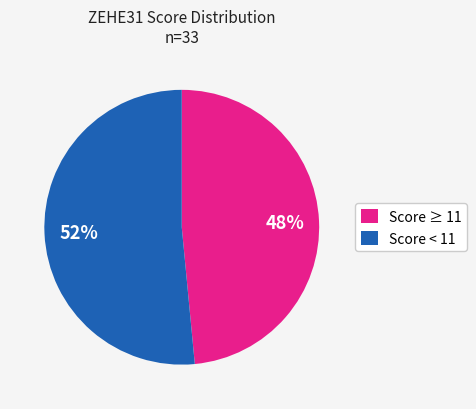

What percentage is the Score < 11 slice, to the nearest percent?

52%